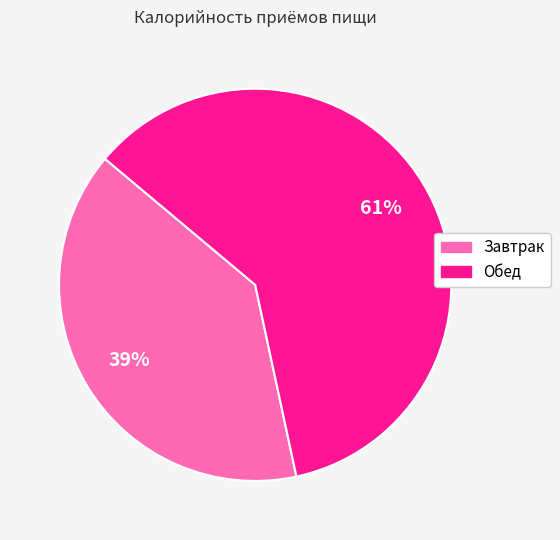

Is there any slice that represents more than half of the pie?

Yes